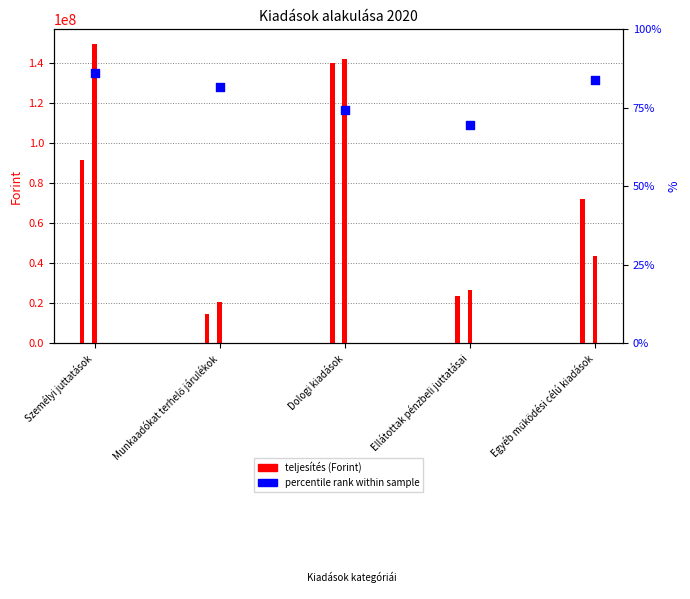

Which series contains the lowest Y value?

percentile rank within sample